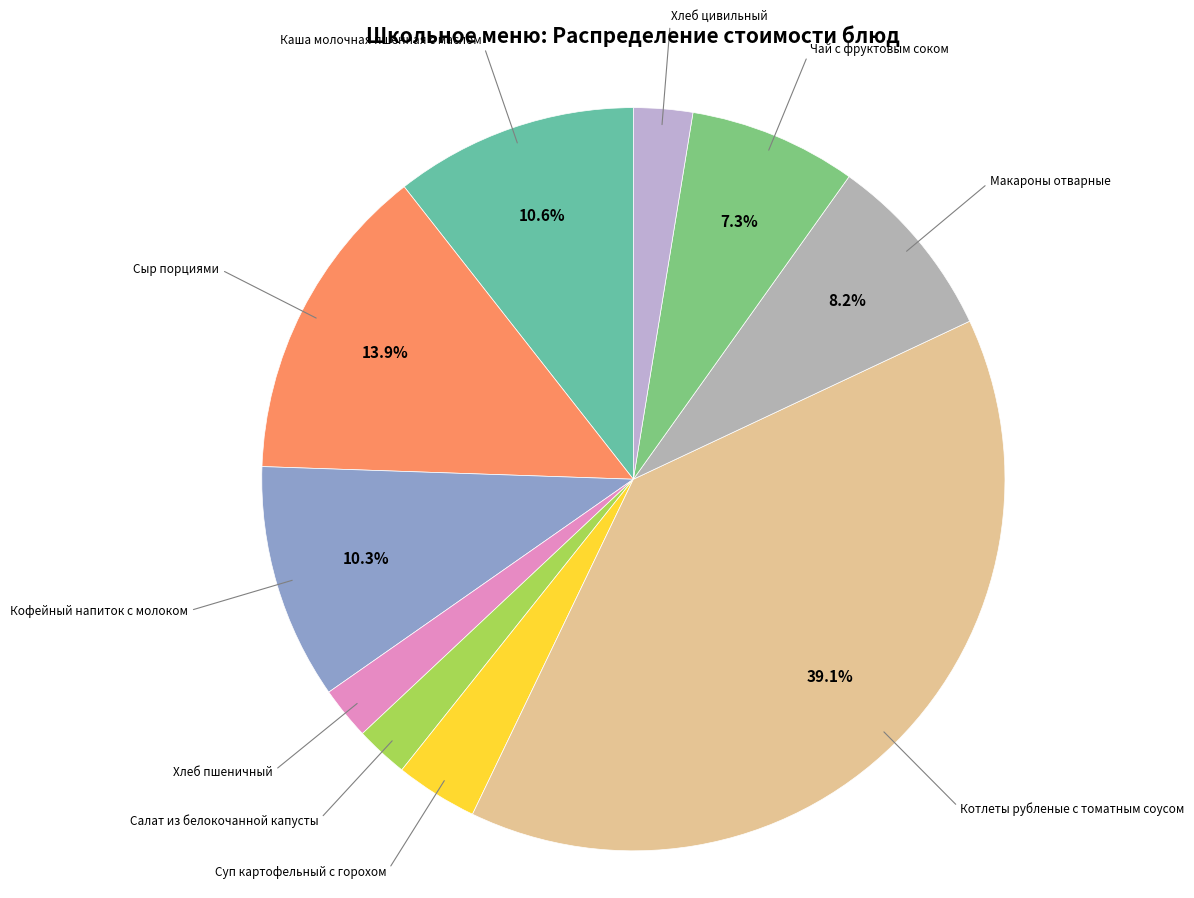

Count the number of slices in the pie.

10